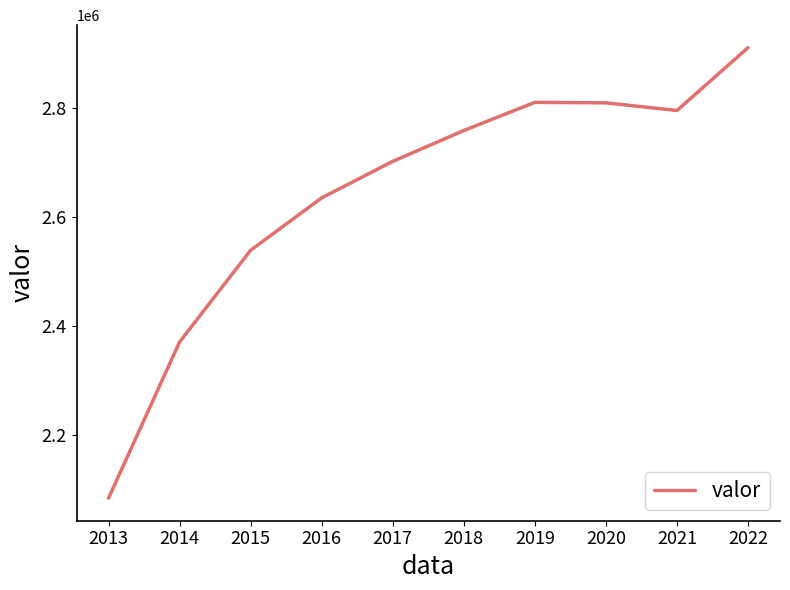

What is the difference between the values at 2016 and 2014?

264119